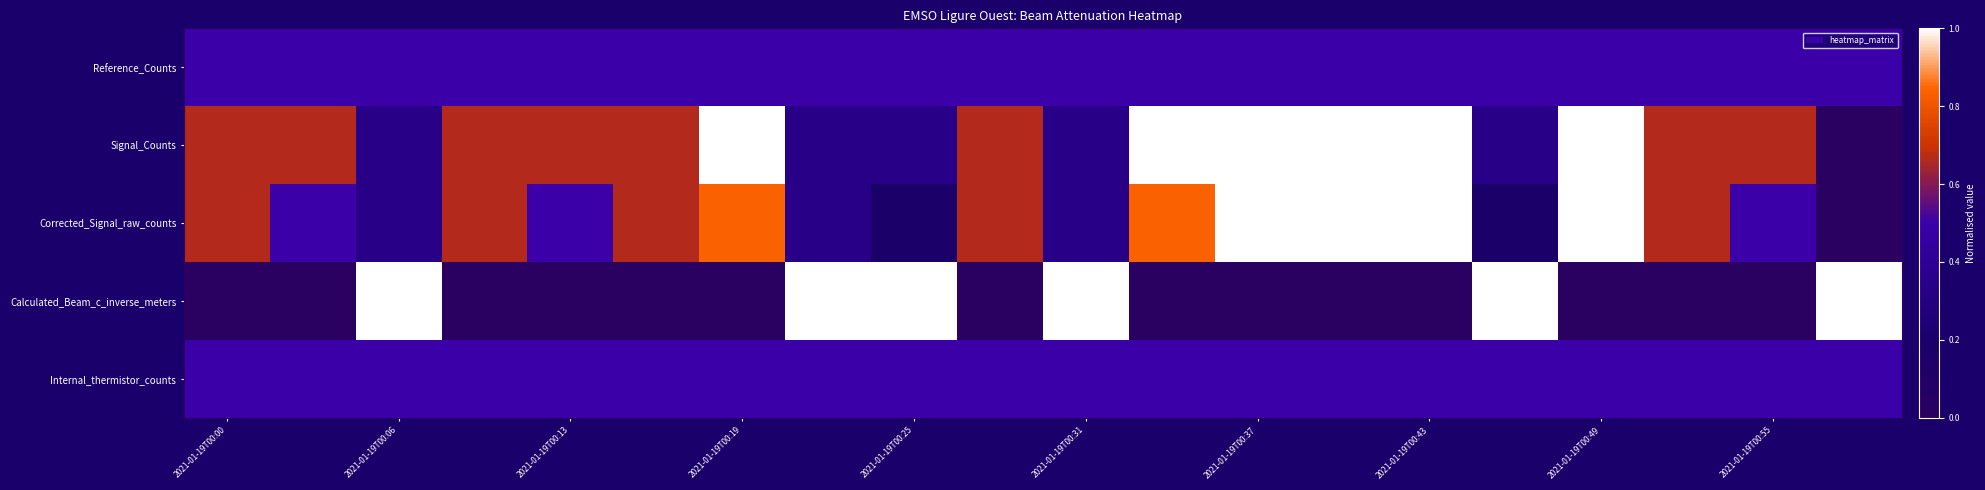

Reading left to right, transcribe all the data shown in this chart.

Reference_Counts: 0.5	0.5	0.5	0.5	0.5	0.5	0.5	0.5	0.5	0.5	0.5	0.5	0.5	0.5	0.5	0.5	0.5	0.5	0.5	0.5
Signal_Counts: 0.7	0.7	0.3	0.7	0.7	0.7	1.0	0.3	0.3	0.7	0.3	1.0	1.0	1.0	1.0	0.3	1.0	0.7	0.7	0.0
Corrected_Signal_raw_counts: 0.7	0.5	0.3	0.7	0.5	0.7	0.8	0.3	0.2	0.7	0.3	0.8	1.0	1.0	1.0	0.2	1.0	0.7	0.5	0.0
Calculated_Beam_c_inverse_meters: 0.0	0.0	1.0	0.0	0.0	0.0	0.0	1.0	1.0	0.0	1.0	0.0	0.0	0.0	0.0	1.0	0.0	0.0	0.0	1.0
Internal_thermistor_counts: 0.5	0.5	0.5	0.5	0.5	0.5	0.5	0.5	0.5	0.5	0.5	0.5	0.5	0.5	0.5	0.5	0.5	0.5	0.5	0.5